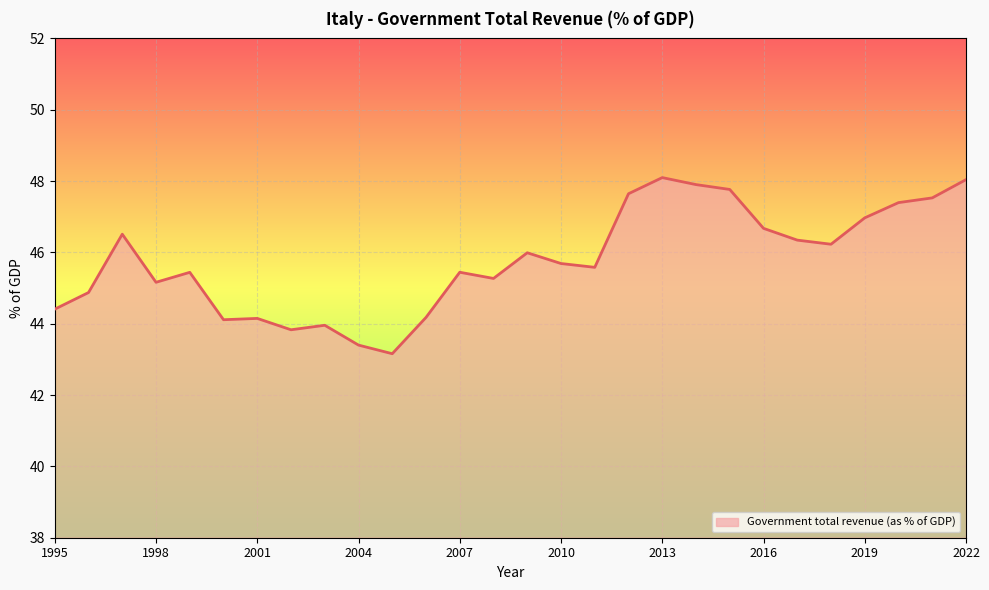

How many distinct data groups are displayed?

1